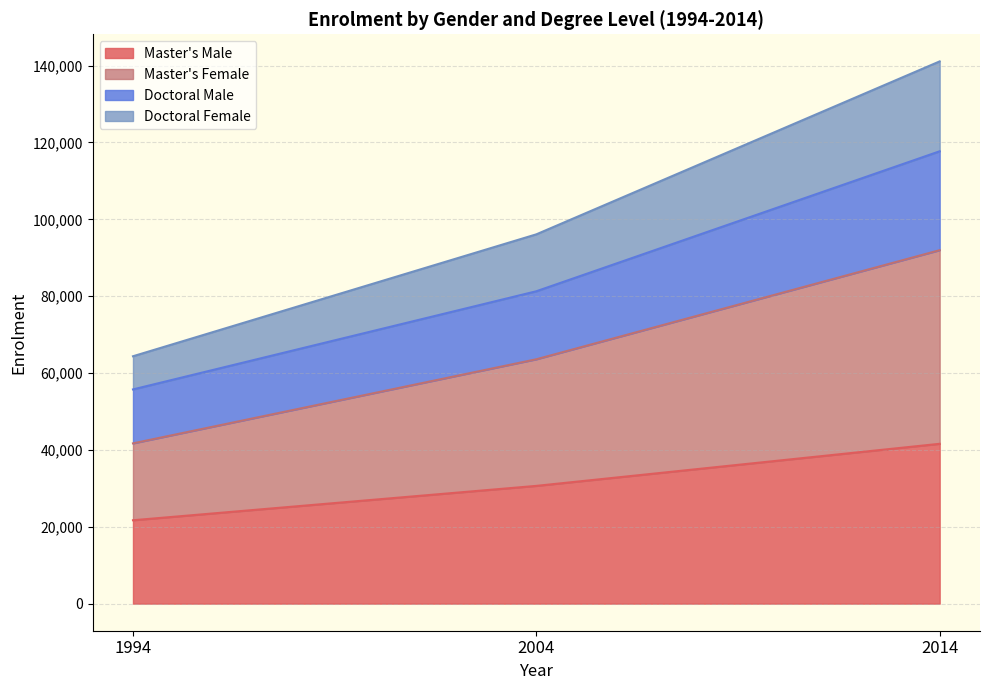

The Master's Male series shows 30636 at 2004. True or false?

True